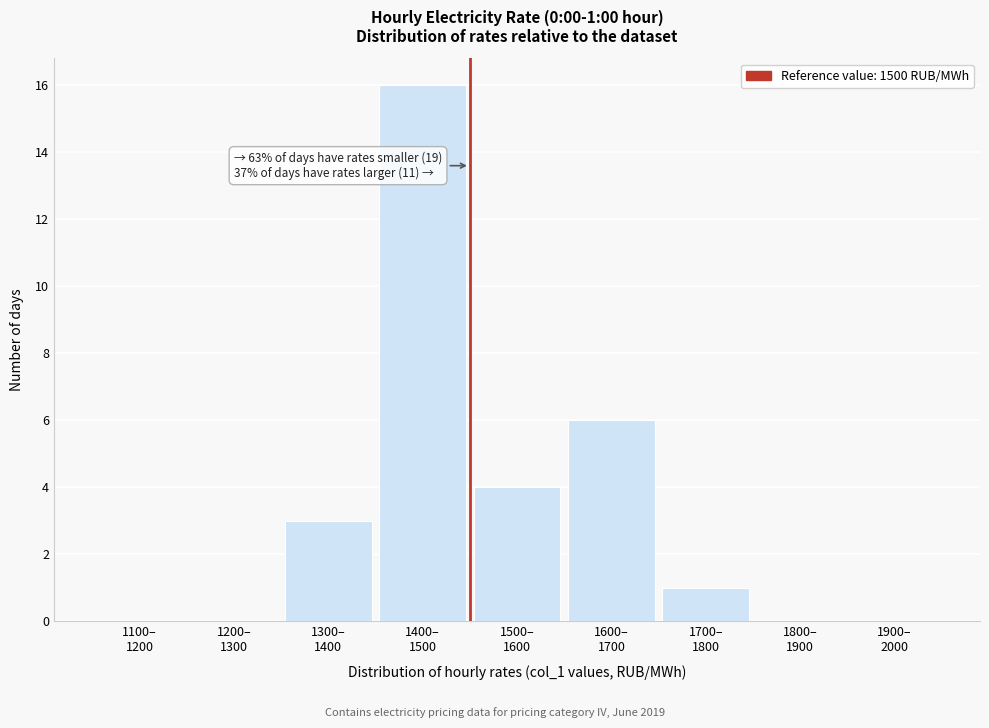

What is the sum of all values?

30